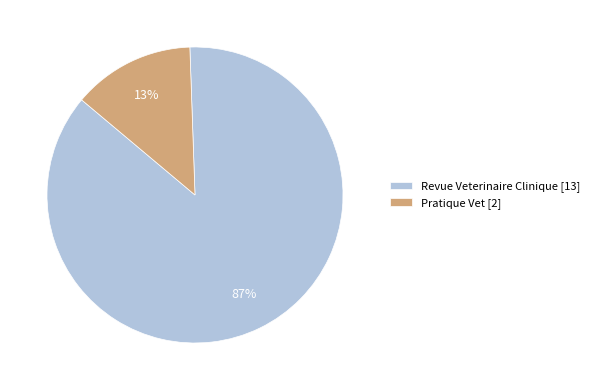

Combined, do Revue Veterinaire Clinique and Pratique Vet account for over 50%?

Yes